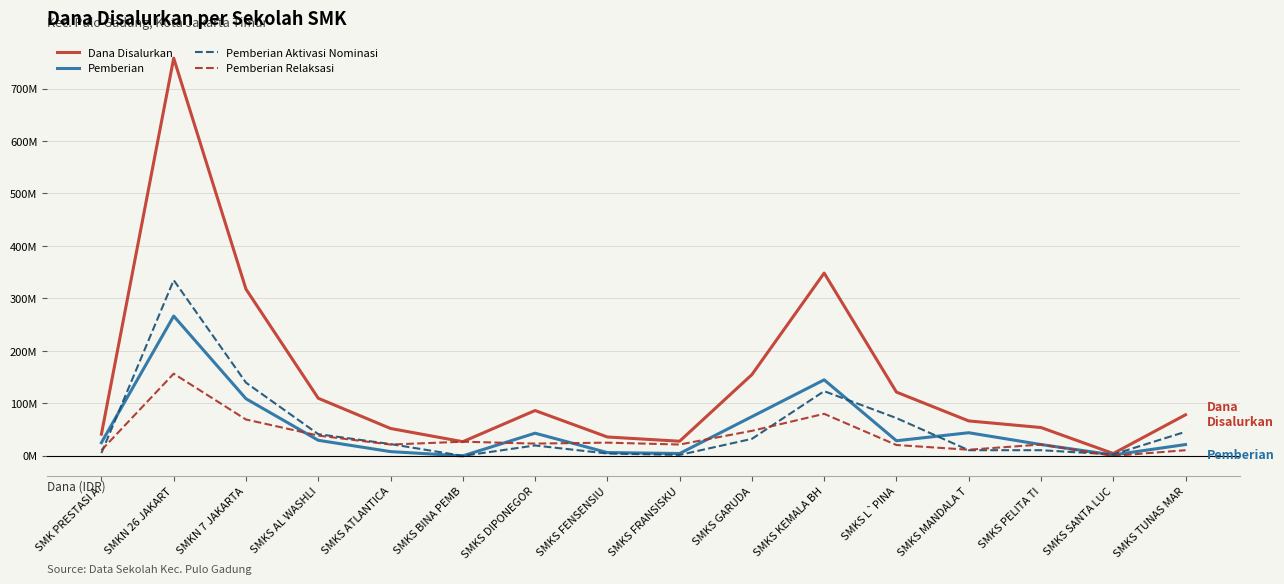

Which series has the largest range (max minus min)?

Dana Disalurkan